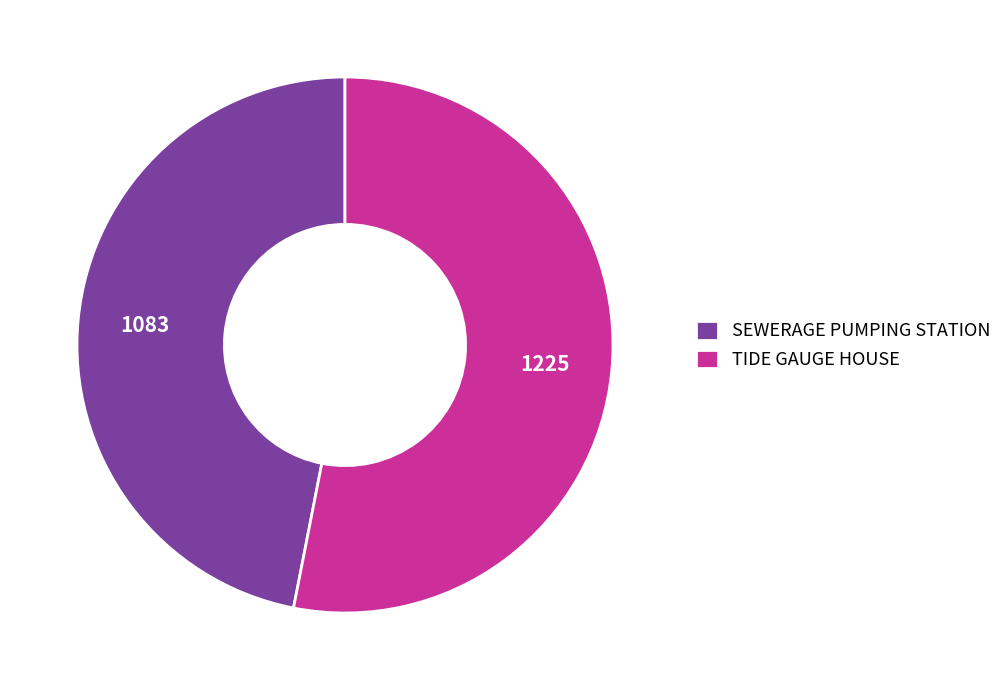

Is the sum of SEWERAGE PUMPING STATION and TIDE GAUGE HOUSE greater than half?

Yes